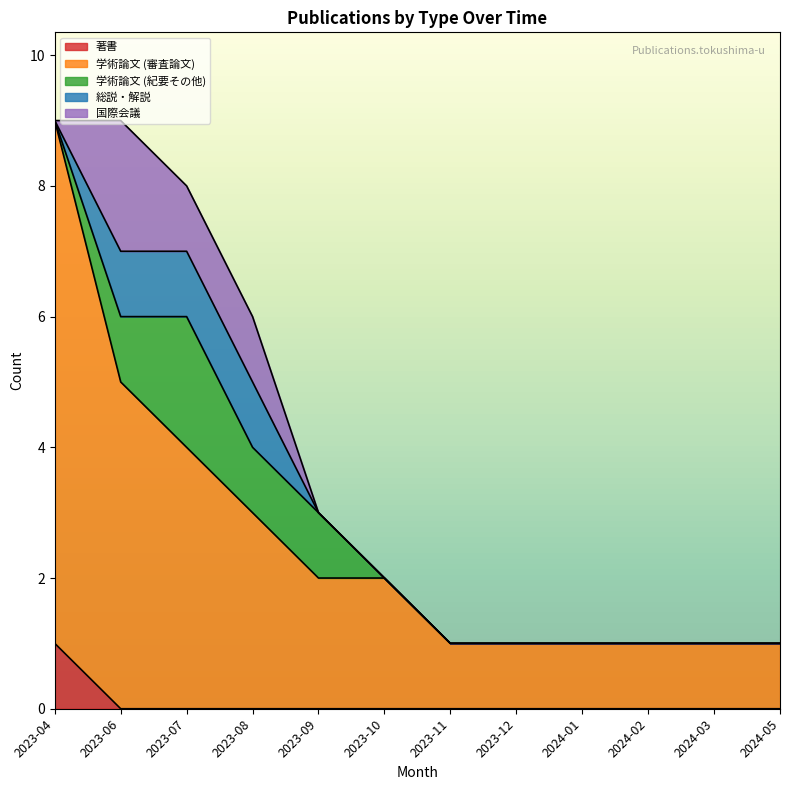

What are all the series names shown in the legend?

著書, 学術論文 (審査論文), 学術論文 (紀要その他), 総説・解説, 国際会議